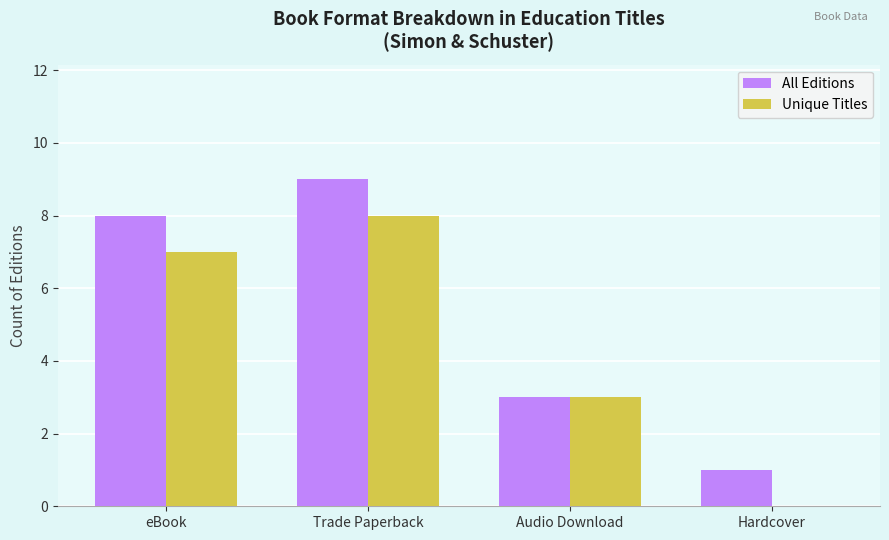

Count the number of categories in the chart.

4